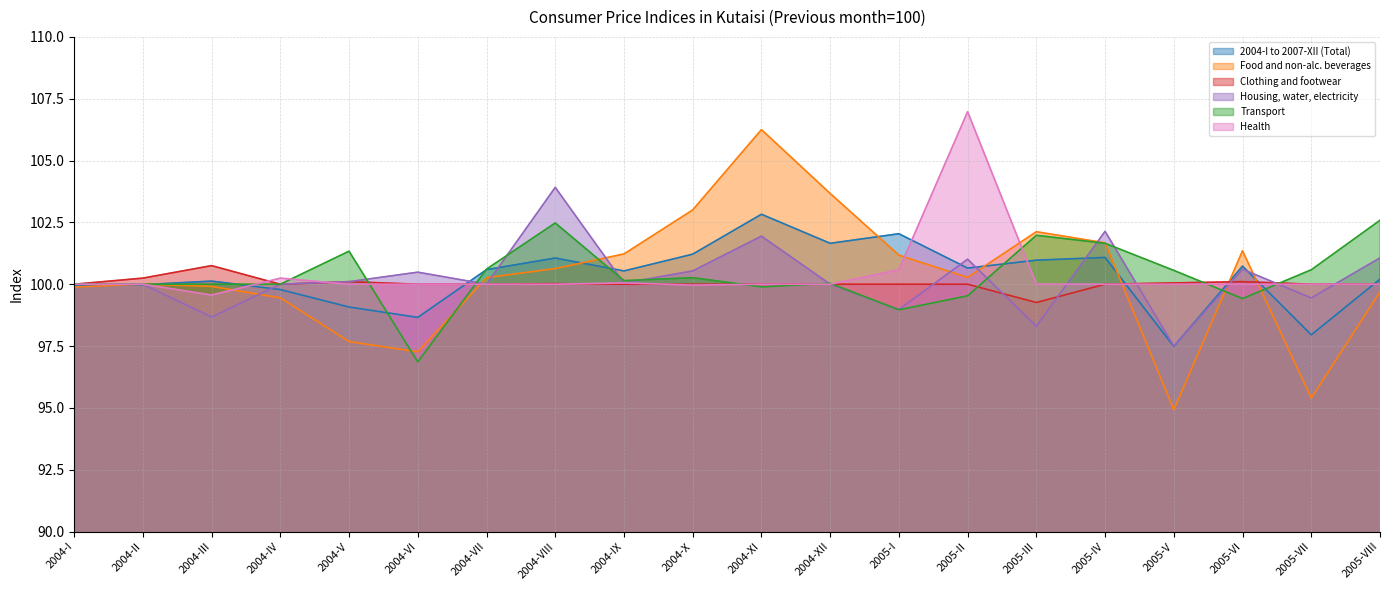

What is the label of the 16th point from the left?

2005-IV